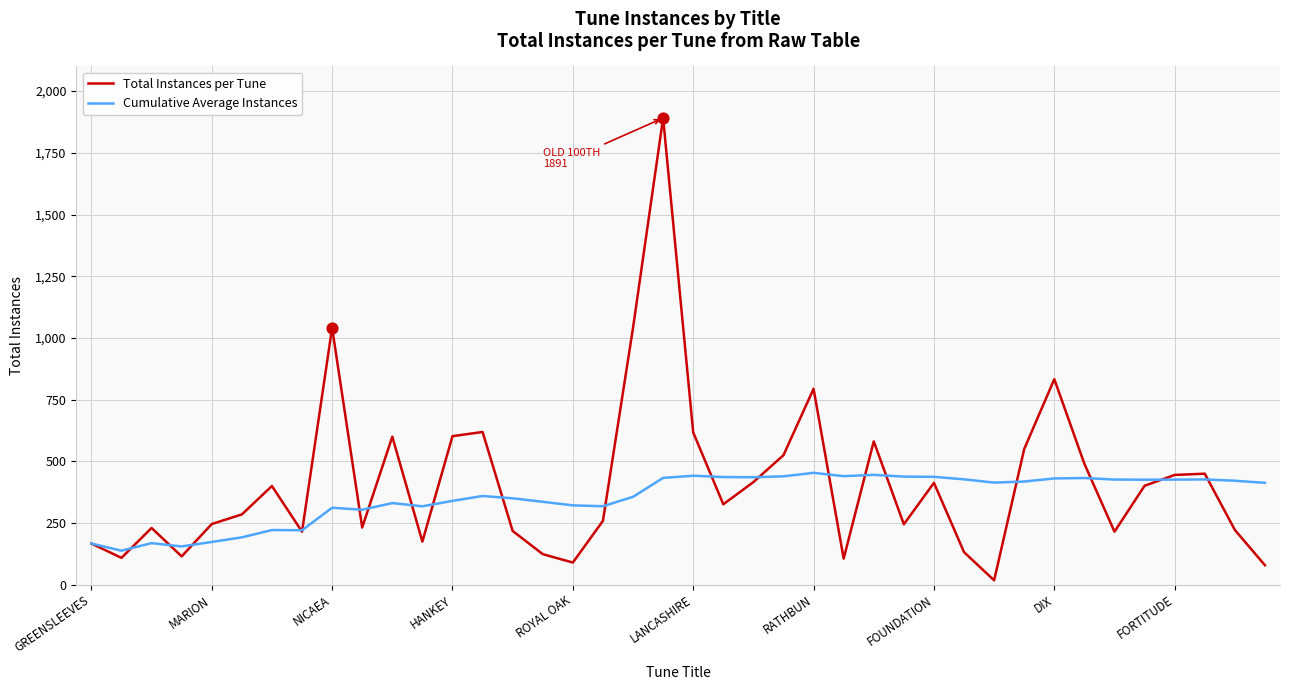

At how many categories does at least one series exceed 1201?

1